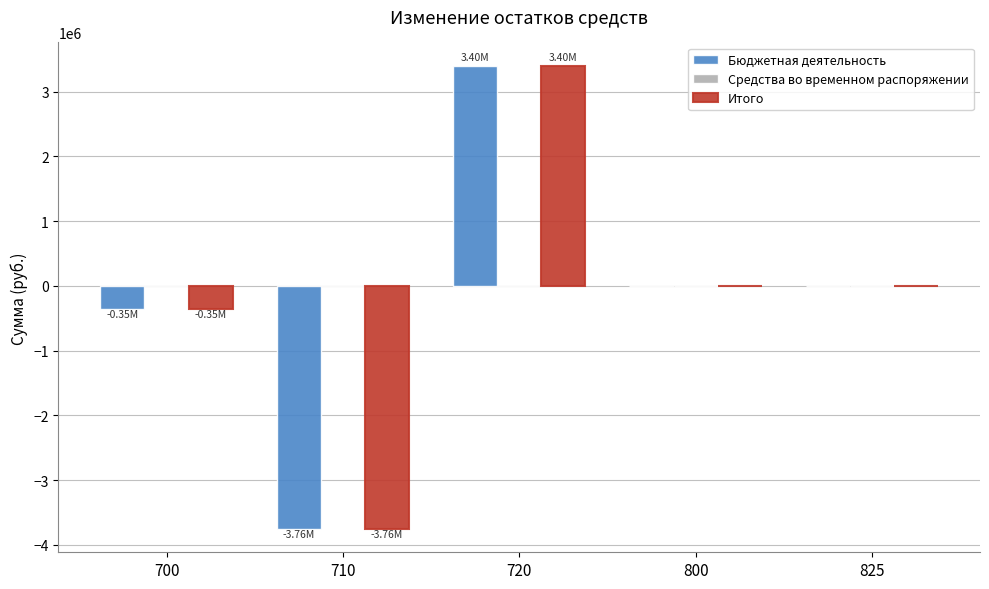

What is the sum of all Бюджетная деятельность values?

-708771.5